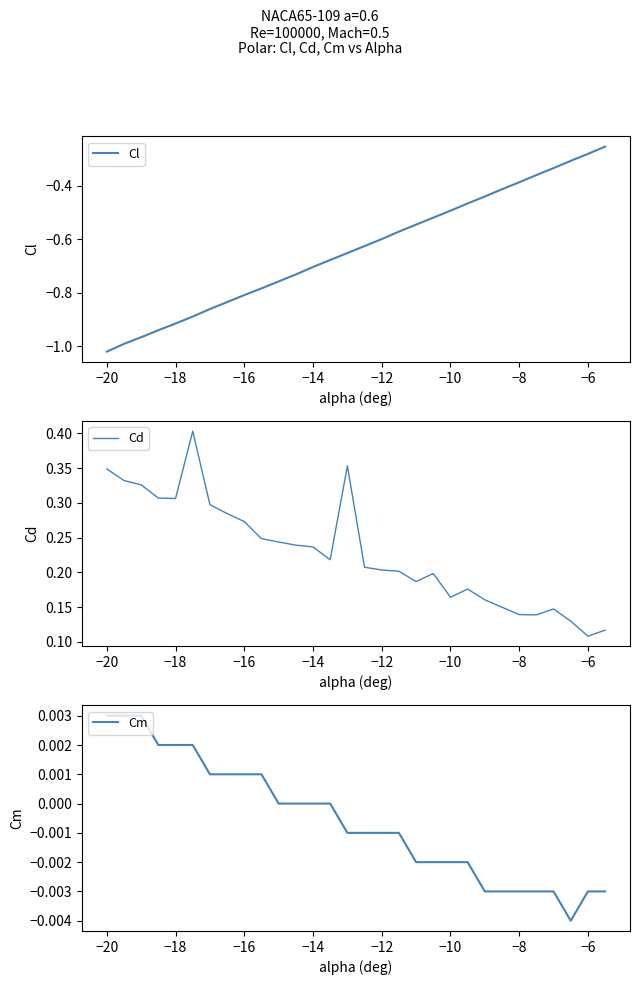

What are all the series names shown in the legend?

Cl, Cd, Cm